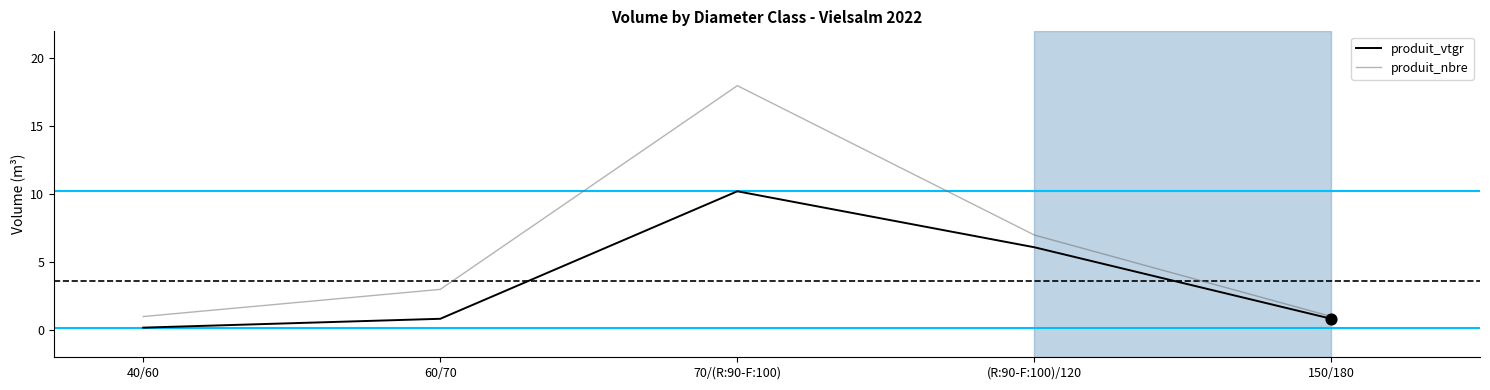

Which series has the largest total across all categories?

produit_nbre